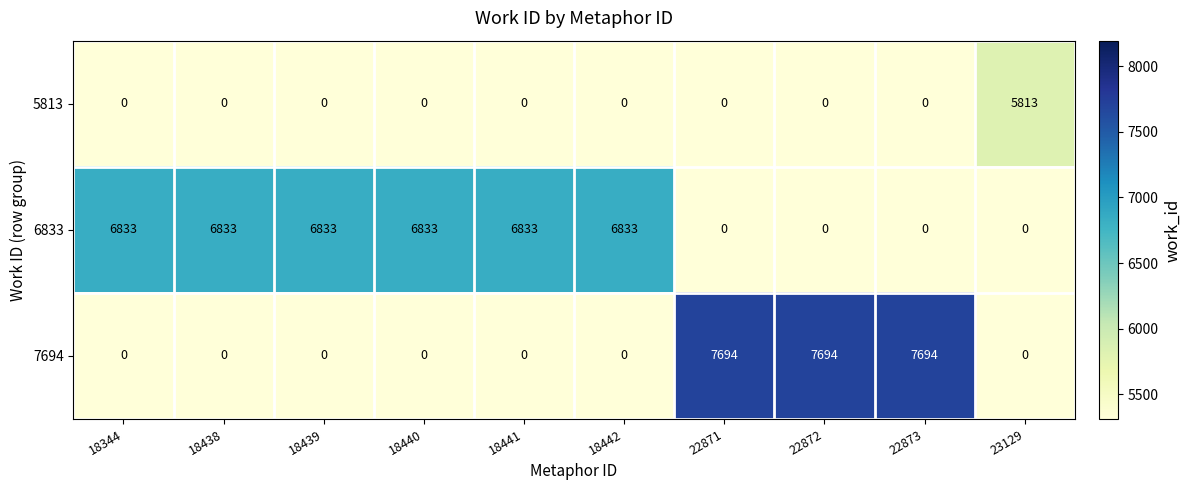

Which category has the highest value in the 5813 series?

23129